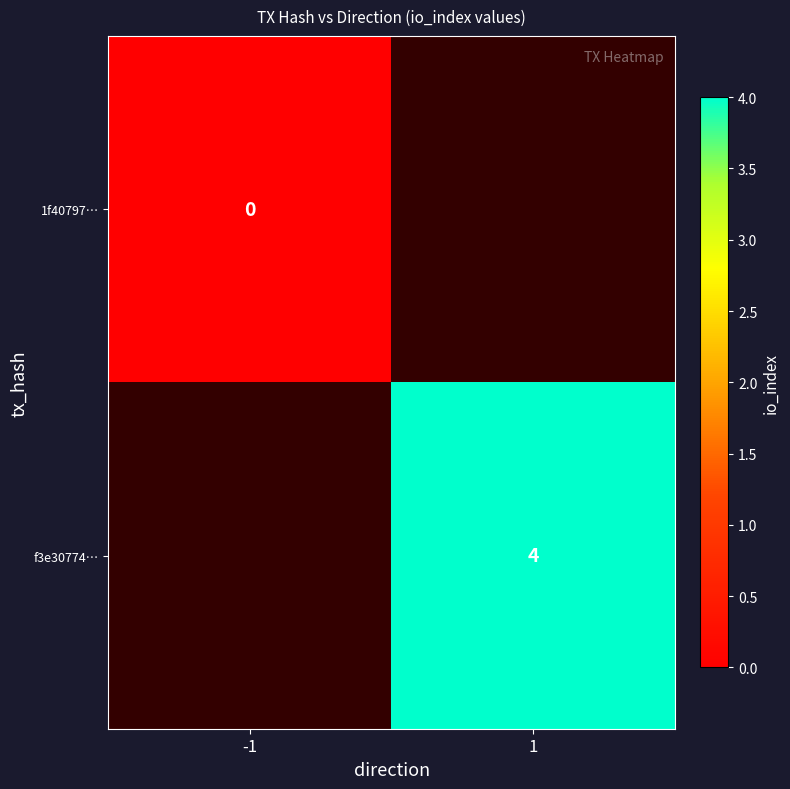

True or false: f3e30774… has a value of 2 at 1.

False